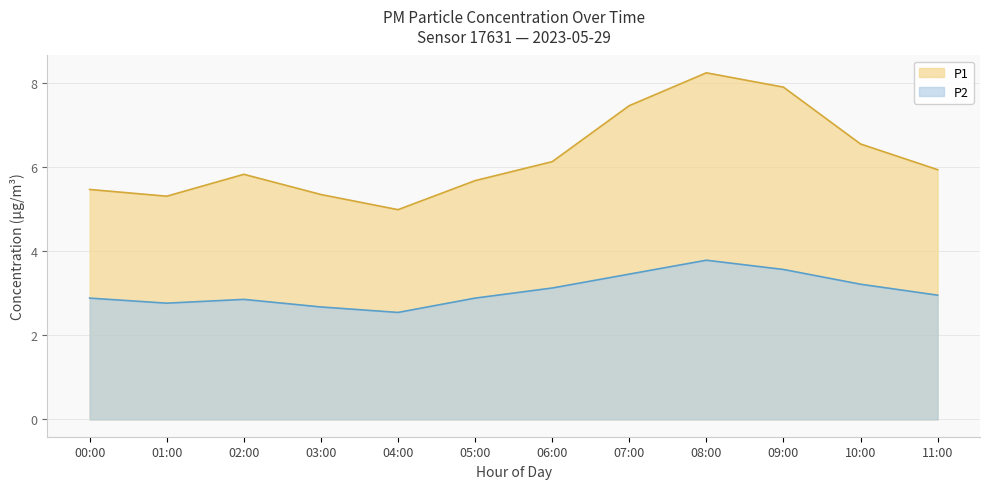

Reading left to right, extract all data points from this chart.

P1: 5.5	5.3	5.8	5.3	5.0	5.7	6.1	7.5	8.2	7.9	6.5	5.9
P2: 2.9	2.8	2.9	2.7	2.5	2.9	3.1	3.5	3.8	3.6	3.2	3.0